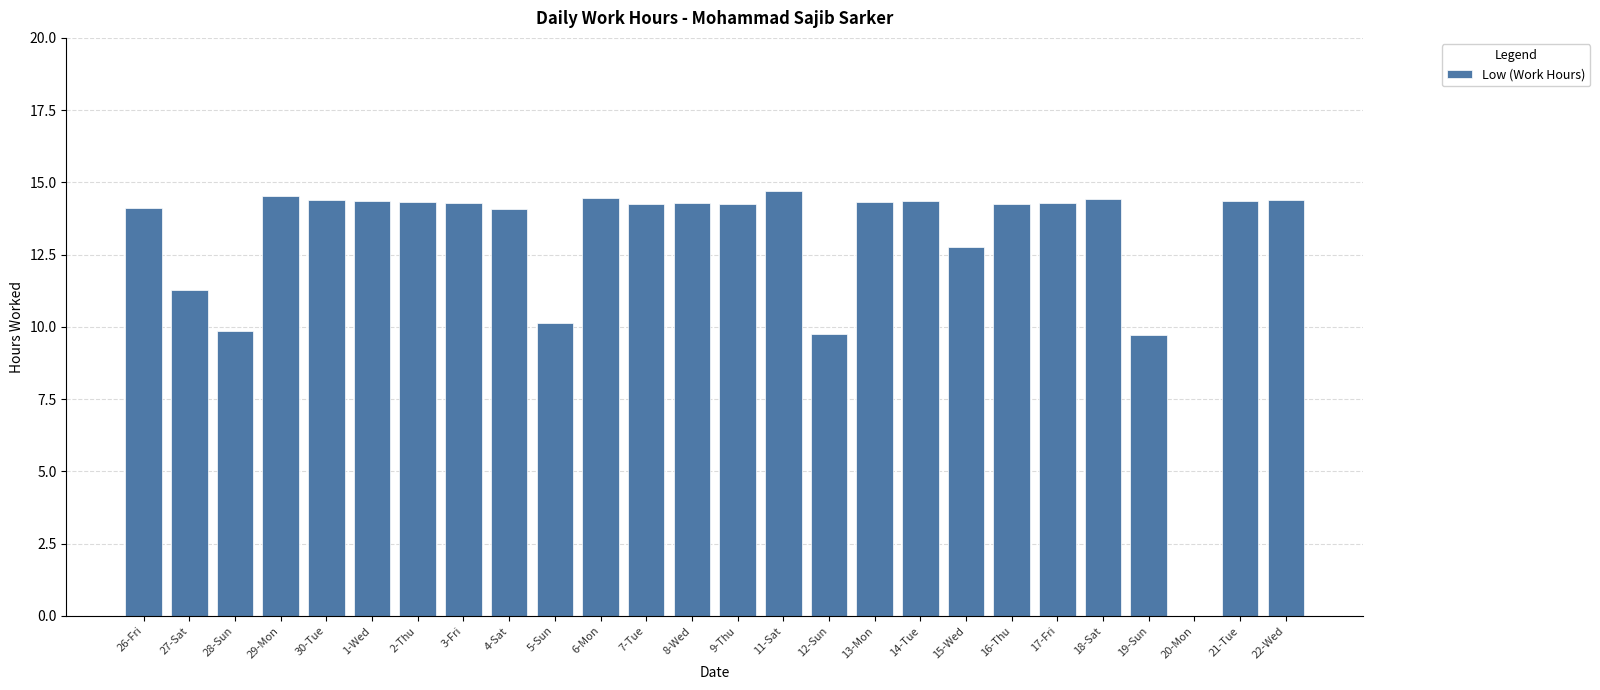

The chart shows a value of 11.3 at 27-Sat. True or false?

True